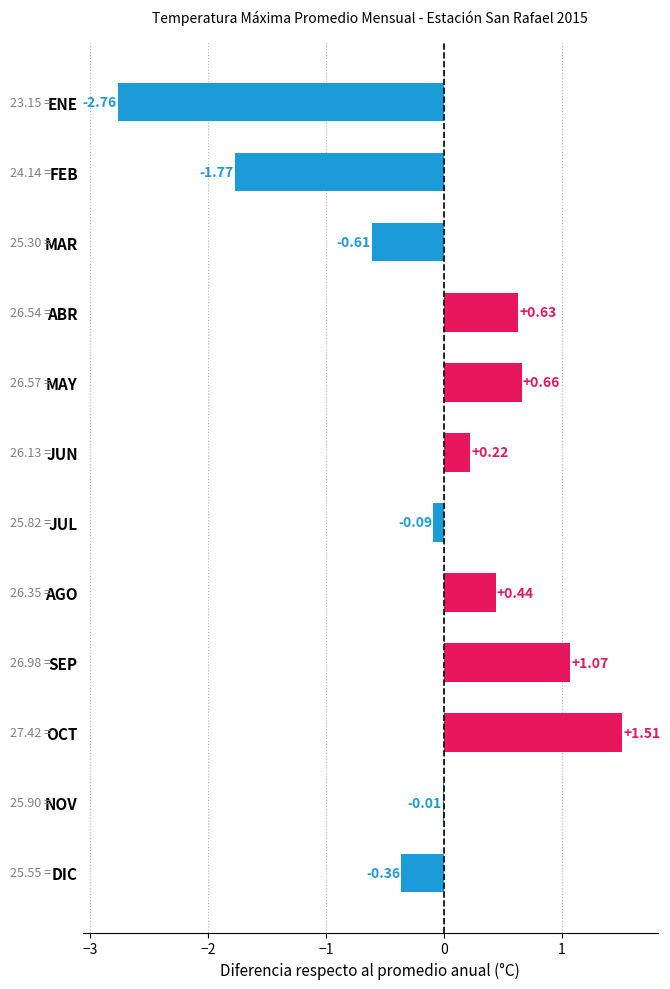

Between OCT and MAR, which is larger?

OCT